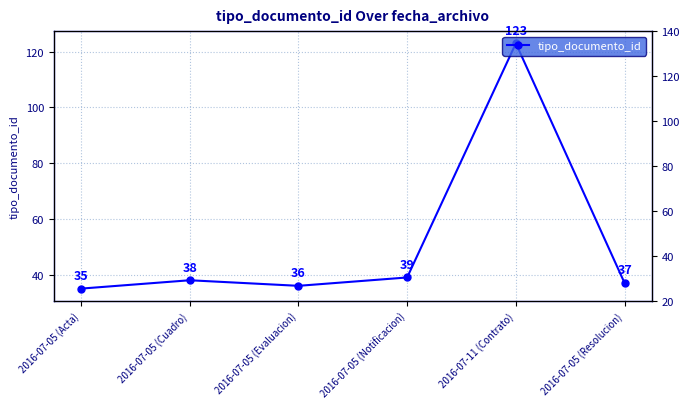

What is the difference between the second highest and second lowest values?

3